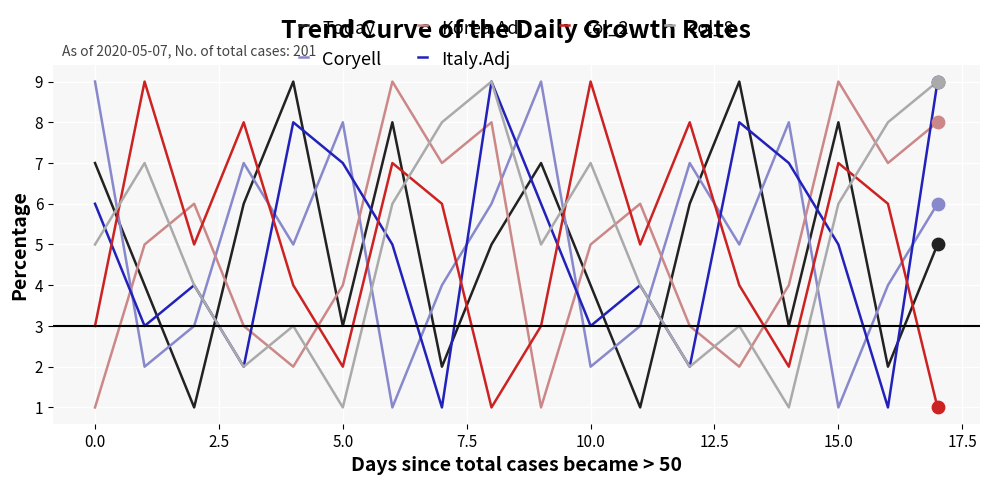

What are all the series names shown in the legend?

Today, Coryell, Korea.Adj, Italy.Adj, col_2, col_8